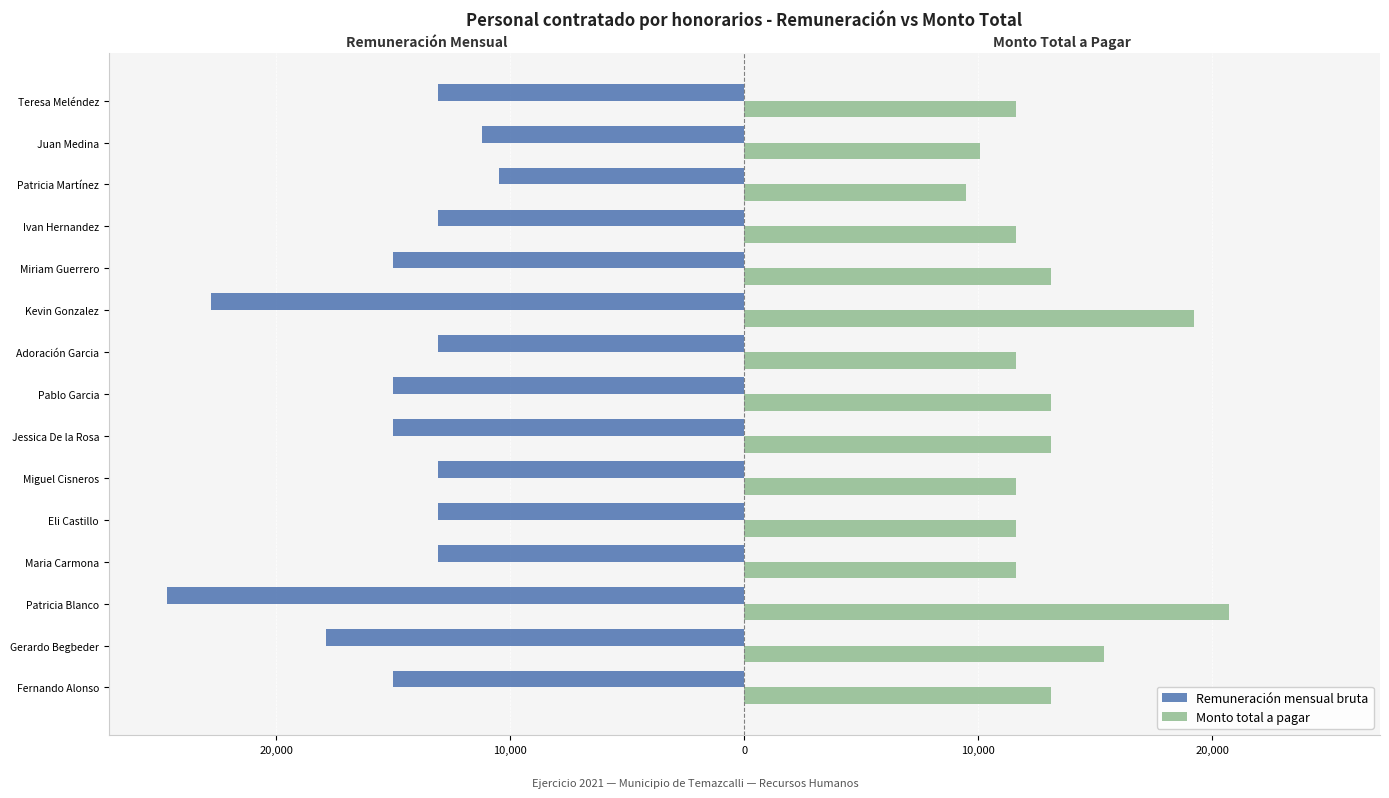

What are all the series names shown in the legend?

Remuneración mensual bruta, Monto total a pagar